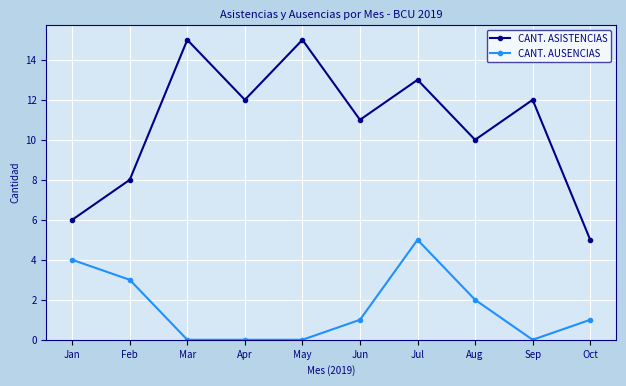

What are all the series names shown in the legend?

CANT. ASISTENCIAS, CANT. AUSENCIAS